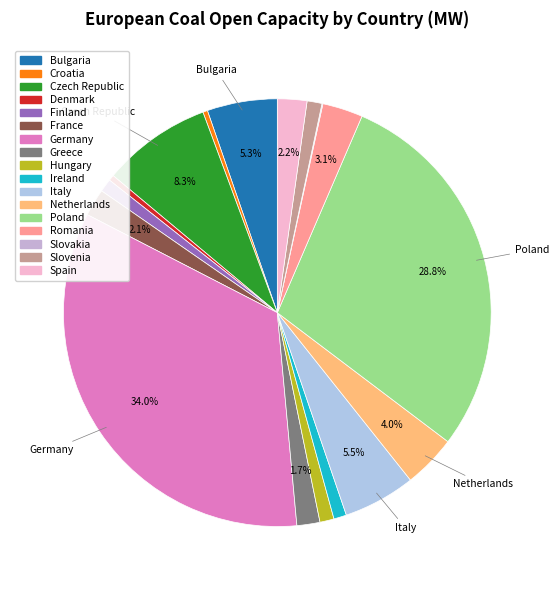

To the nearest percent, what is the combined percentage of Poland and Denmark?

29%